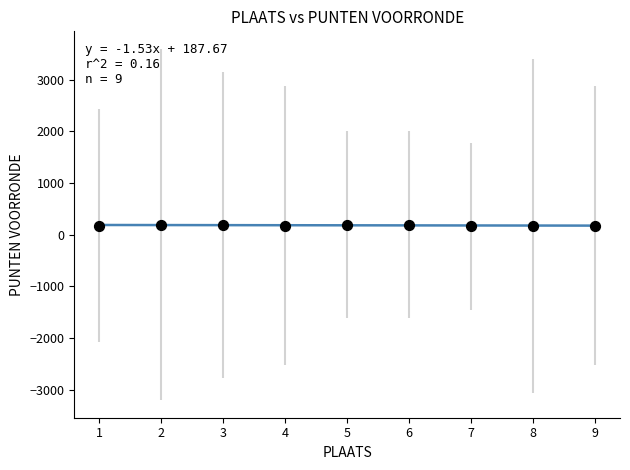

What is the average Y value?

180